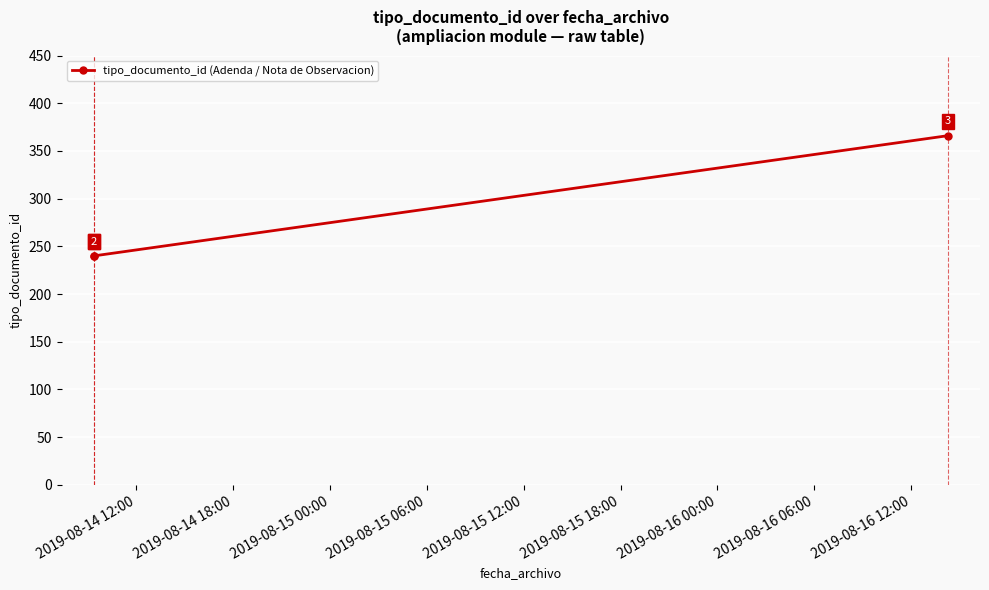

What is the difference between the maximum and second lowest values?

126